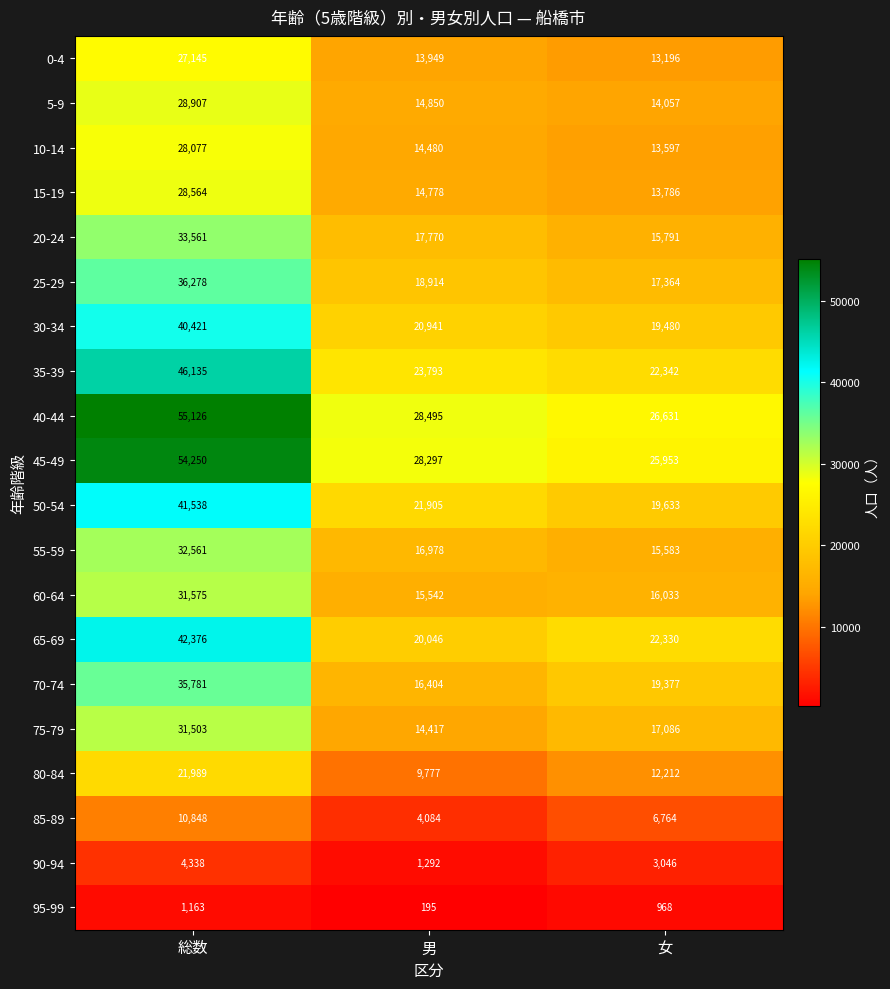

Which series has the largest total across all categories?

40-44